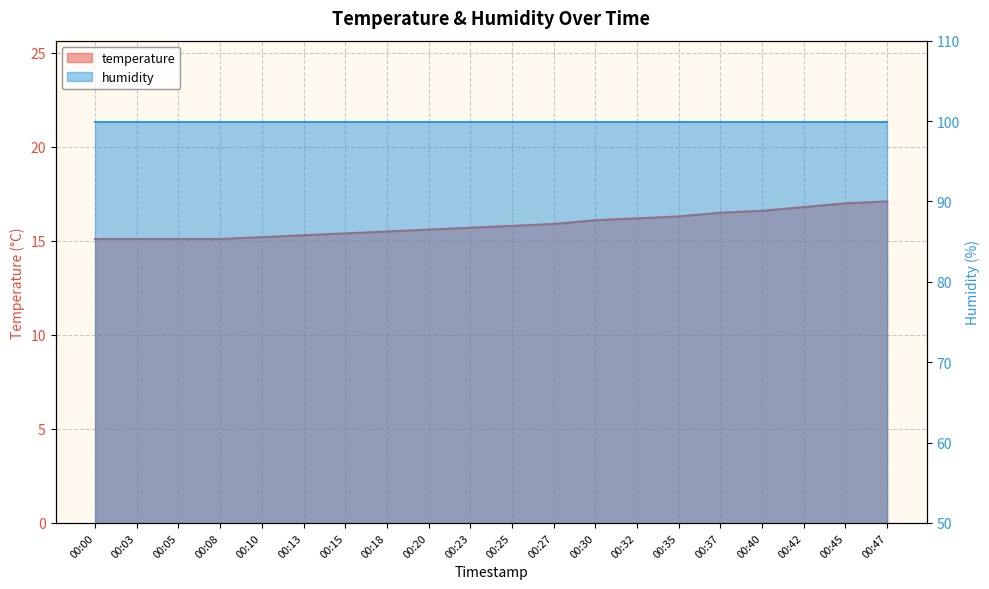

Between 00:08 and 00:23, which is larger?

00:23